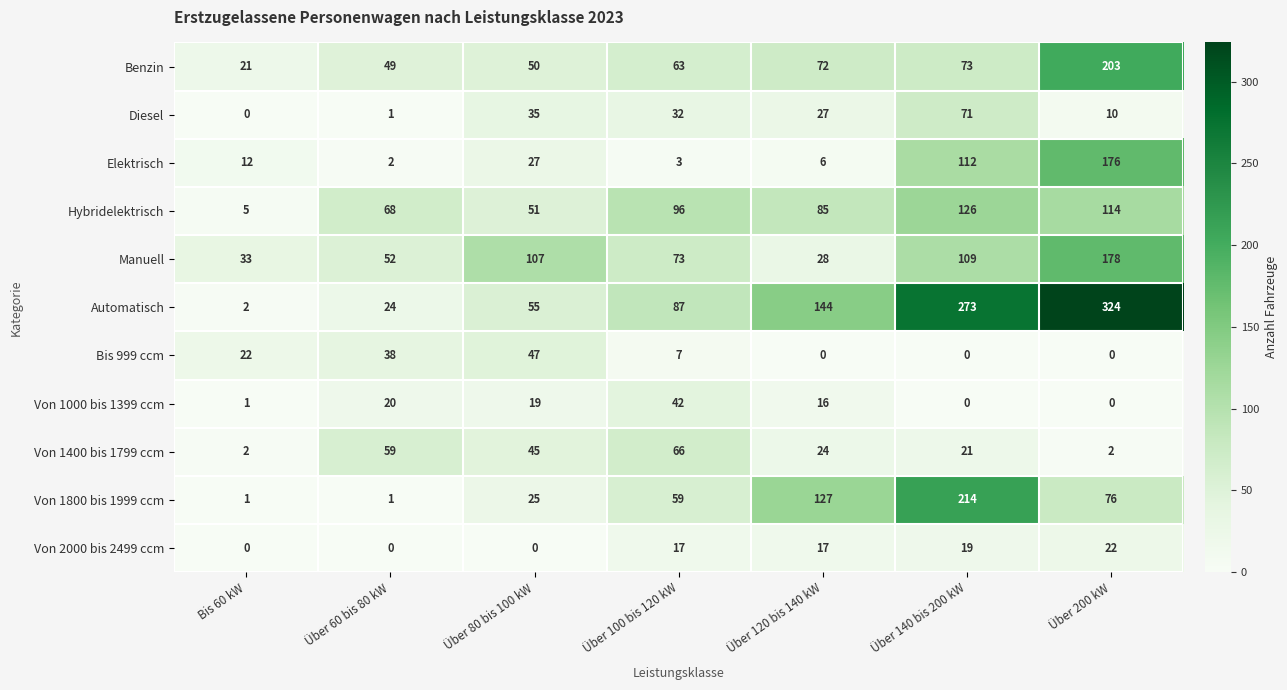

List the series in order of their peak value, highest first.

Automatisch, Von 1800 bis 1999 ccm, Benzin, Manuell, Elektrisch, Hybridelektrisch, Diesel, Von 1400 bis 1799 ccm, Bis 999 ccm, Von 1000 bis 1399 ccm, Von 2000 bis 2499 ccm